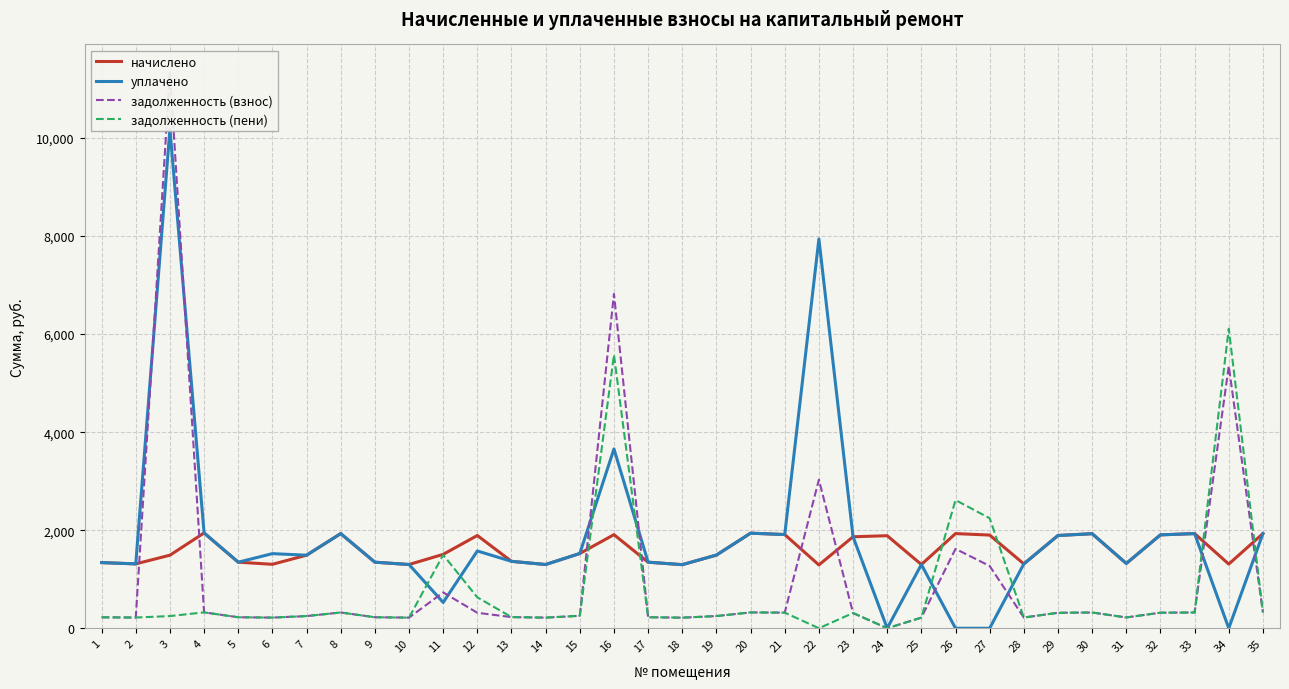

Reading left to right, transcribe all the data shown in this chart.

начислено: 1339.2	1313.3	1490.4	1944.0	1347.8	1304.6	1490.4	1931.0	1347.8	1300.3	1507.7	1892.2	1365.1	1300.3	1525.0	1909.4	1347.8	1297.3	1493.0	1939.7	1911.6	1291.7	1866.2	1887.8	1300.3	1931.0	1900.8	1313.3	1892.2	1928.9	1321.9	1905.1	1931.0	1309.0	1931.0
уплачено: 1339.2	1313.3	10185.7	1944.0	1347.8	1522.1	1490.4	1931.0	1347.8	1300.3	526.3	1576.8	1365.1	1300.3	1525.0	3658.0	1347.8	1297.3	1493.0	1939.7	1911.6	7941.4	1866.2	0.0	1300.3	0.0	0.0	1313.3	1892.2	1928.9	1321.9	1905.1	1931.0	0.0	1931.0
задолженность (взнос): 223.2	218.9	11342.3	324.0	224.6	217.4	248.4	321.8	224.6	216.7	731.1	315.4	227.5	216.7	254.2	6820.8	224.6	216.2	248.8	323.3	318.6	3030.2	311.0	0.0	216.7	1619.5	1270.6	218.9	315.4	321.5	220.3	317.5	321.8	5348.2	321.8
задолженность (пени): 223.2	218.9	248.4	324.0	224.6	217.4	248.4	321.8	224.6	216.7	1496.8	630.7	227.5	216.7	254.2	5577.1	224.6	216.2	248.8	323.3	318.6	0.0	311.0	0.0	216.7	2615.4	2243.7	218.9	315.4	321.5	220.3	317.5	321.8	6109.9	321.8